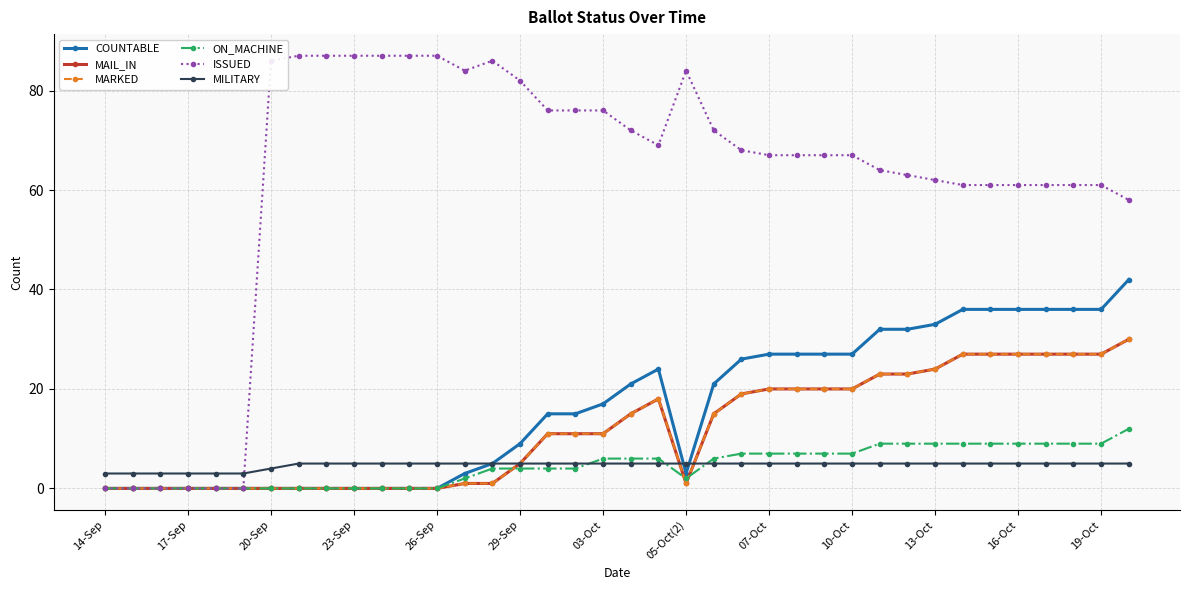

Is this an area chart (filled region under the line)?

No